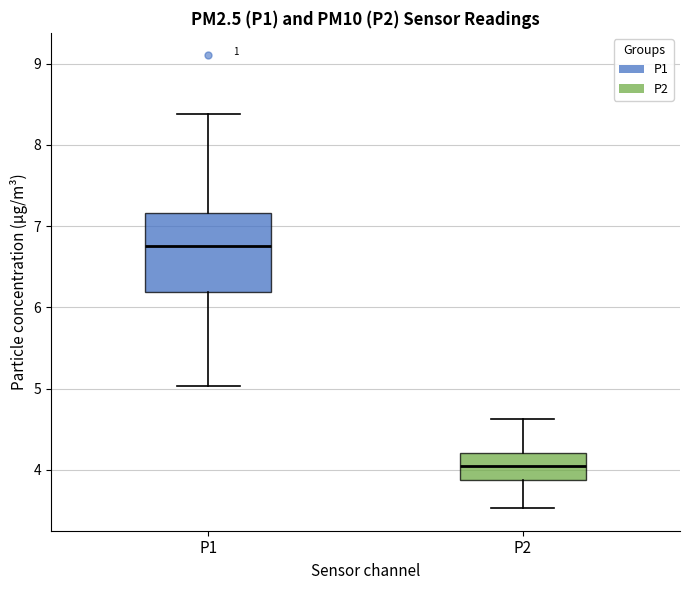

Where is the upper edge of the box for P1 on the y-axis? The values are not printed on the chart, so give them approximately, as read against the axis.

7.2